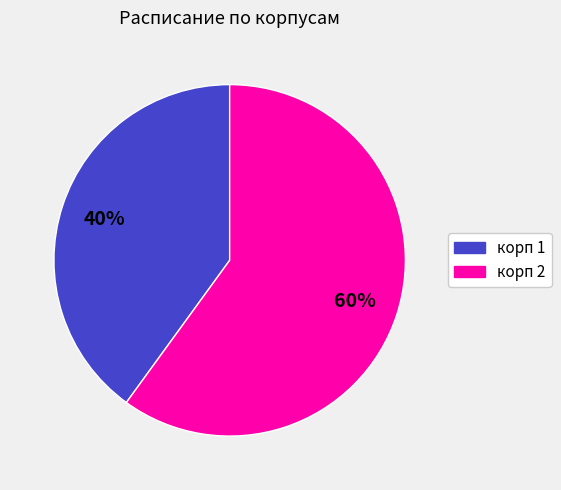

Which has a higher value, корп 1 or корп 2?

корп 2